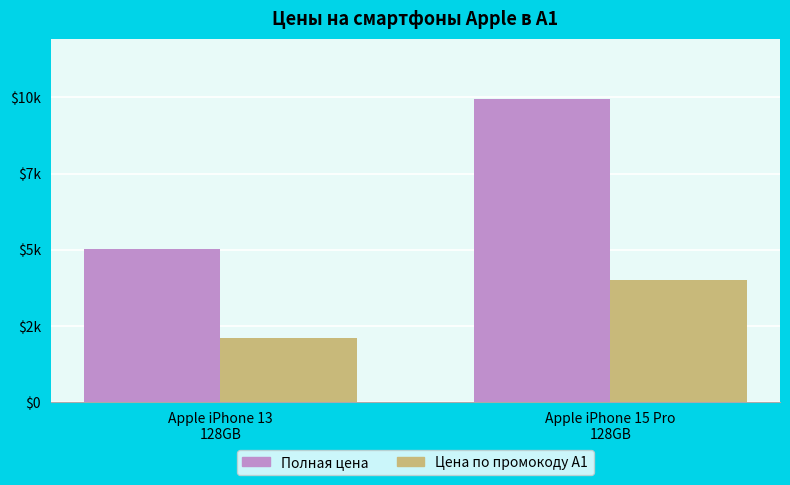

What is the total value across all series at Apple iPhone 15 Pro
128GB?

13941